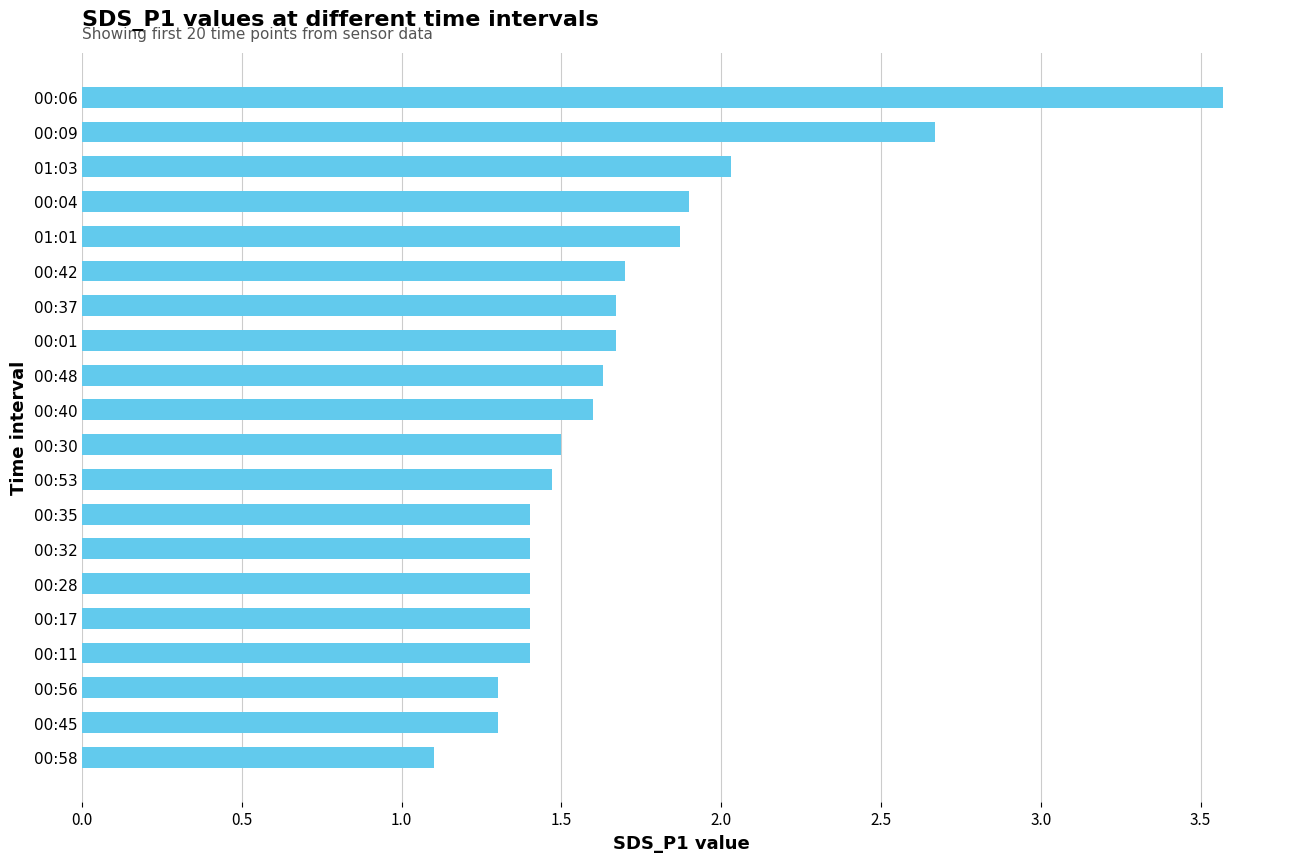

The chart shows a value of 2.9 at 00:42. True or false?

False